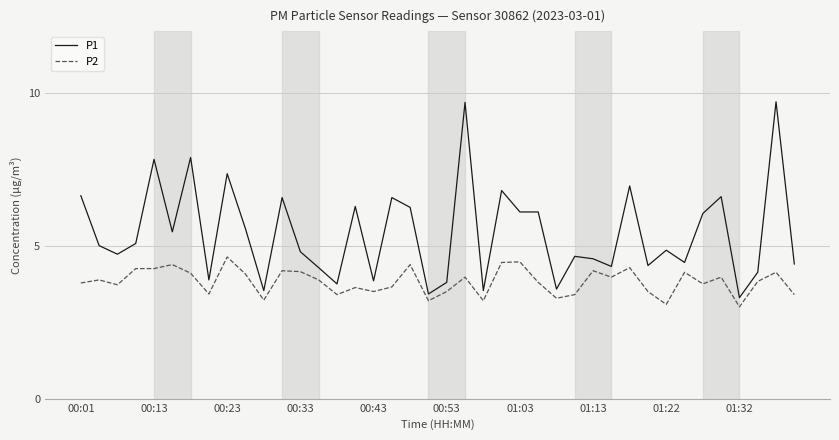

Rank the series by their maximum value, from lowest to highest.

P2, P1